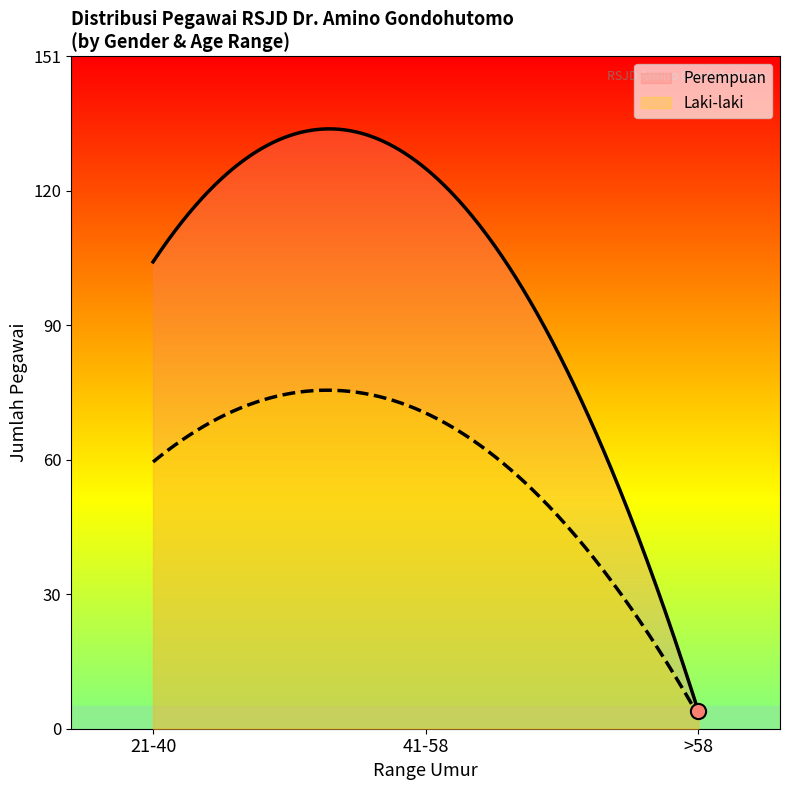

What is the minimum value for Perempuan?

4.0